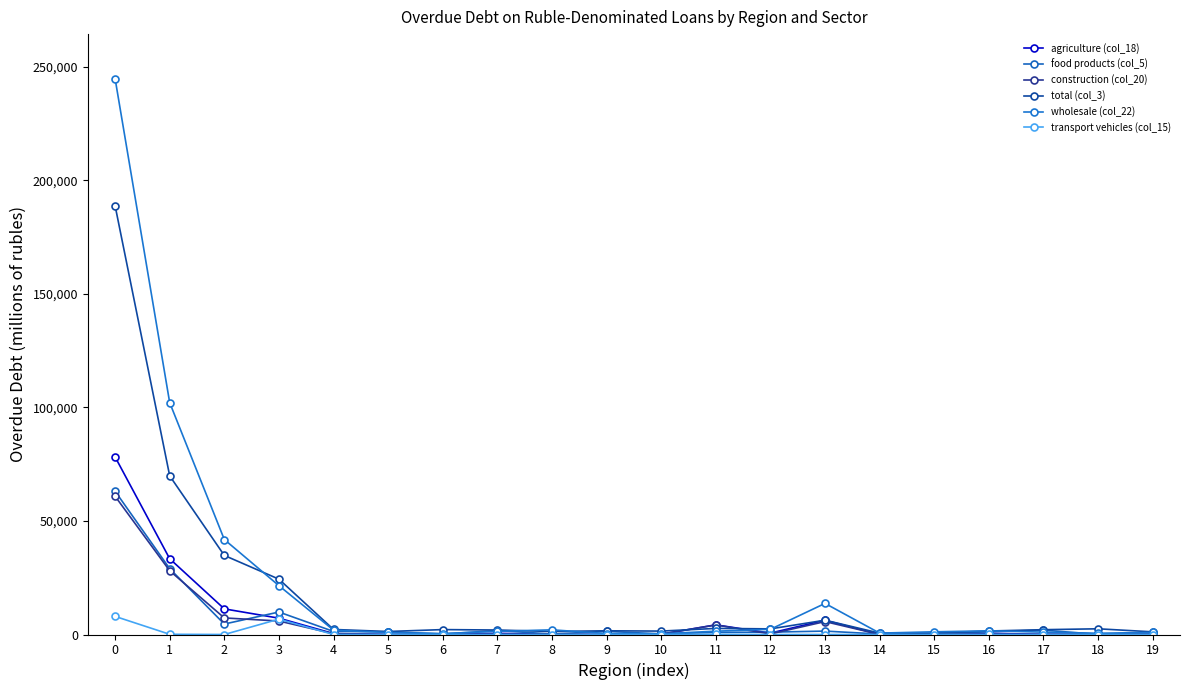

Reading right to left, transcribe all the data shown in this chart.

agriculture (col_18): 121	187	68	540	155	20	6275	627	4239	147	30	88	522	84	16	417	7192	11288	33361	78220
food products (col_5): 870	81	1913	1214	237	213	1499	1034	933	269	1384	217	1734	224	1177	1347	9900	4603	29005	63100
construction (col_20): 102	182	68	201	114	19	5692	248	4224	142	12	85	213	81	16	356	5940	7297	28079	60891
total (col_3): 1167	2515	2121	1543	631	599	6297	2482	2683	1503	1635	1325	1974	2165	1322	2222	24373	34827	69863	188857
wholesale (col_22): 915	556	1040	1621	1188	613	13693	2292	1459	313	424	2052	1398	413	886	1928	21518	41834	102103	244821
transport vehicles (col_15): 0	0	0	25	0	0	0	0	67	0	0	0	0	0	0	0	6768	0	92	7982